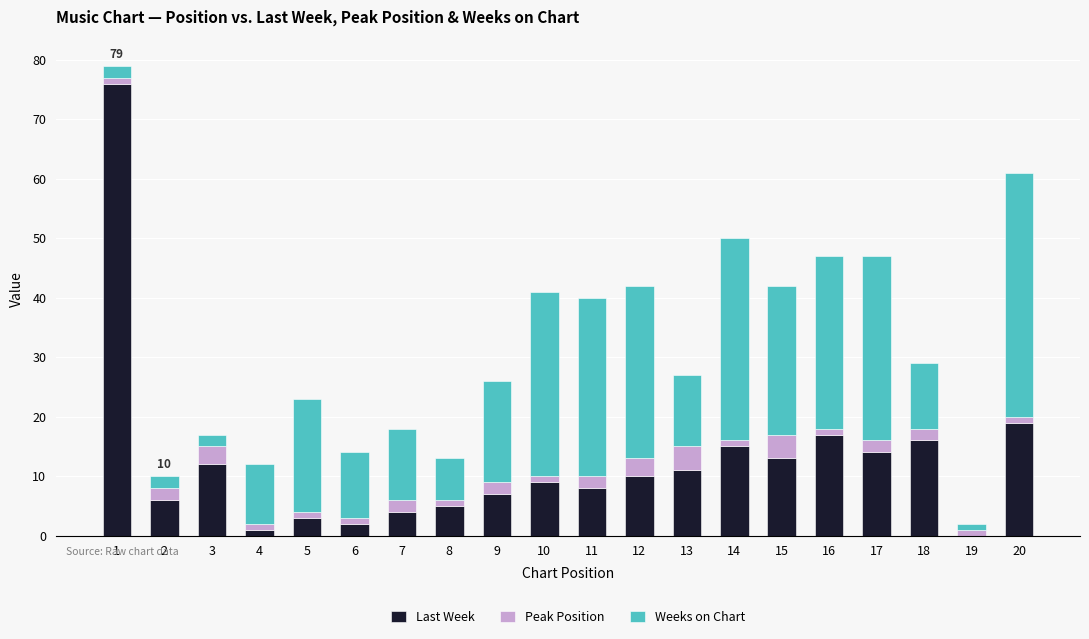

True or false: Last Week has a value of 16 at 18.

True